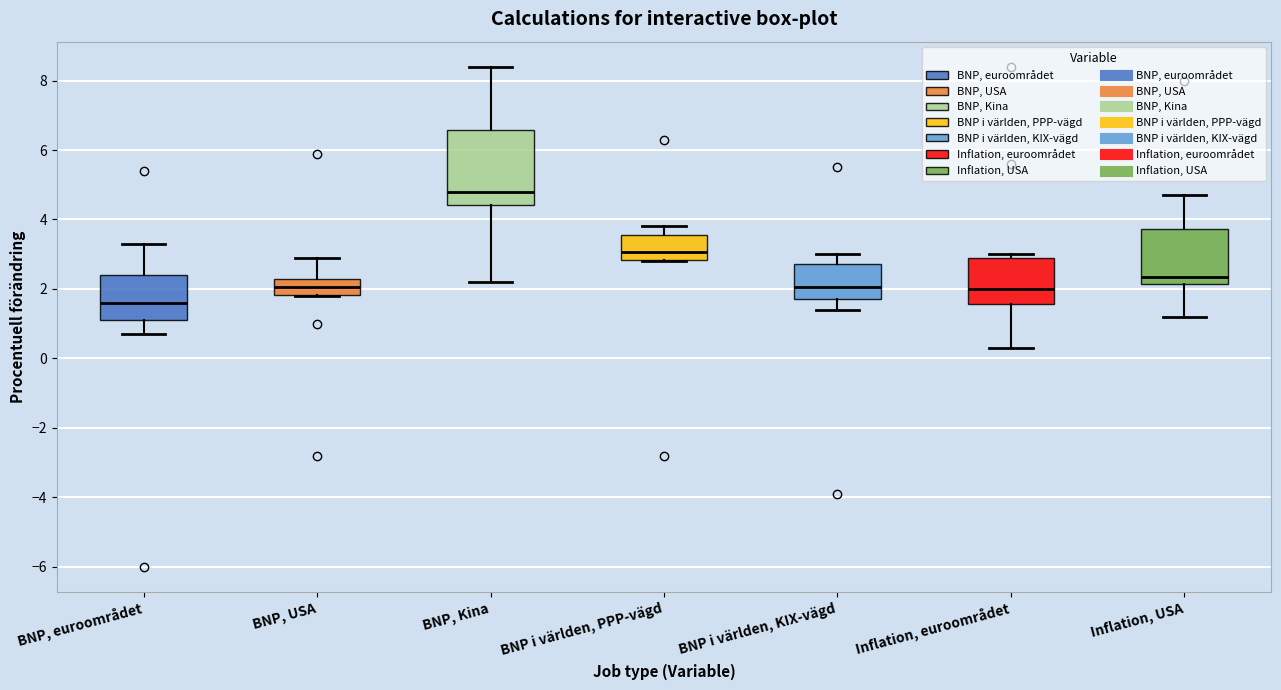

Reading left to right, transcribe this box plot: for each box, give where its median line is, the range the box spans, and where its two whiskers end, as read against the y-axis. The values are not printed on the chart, so give them approximately, as read against the axis.

BNP, euroområdet: median 1.6, box 1.2 to 2.4, whiskers 0.8 to 3.4
BNP, USA: median 2.0, box 1.8 to 2.2, whiskers 1.8 to 3.0
BNP, Kina: median 4.8, box 4.4 to 6.6, whiskers 2.2 to 8.4
BNP i världen, PPP-vägd: median 3.0, box 2.8 to 3.6, whiskers 2.8 to 3.8
BNP i världen, KIX-vägd: median 2.0, box 1.8 to 2.8, whiskers 1.4 to 3.0
Inflation, euroområdet: median 2.0, box 1.6 to 3.0, whiskers 0.4 to 3.0 (just above the box's upper edge)
Inflation, USA: median 2.4, box 2.2 to 3.8, whiskers 1.2 to 4.8